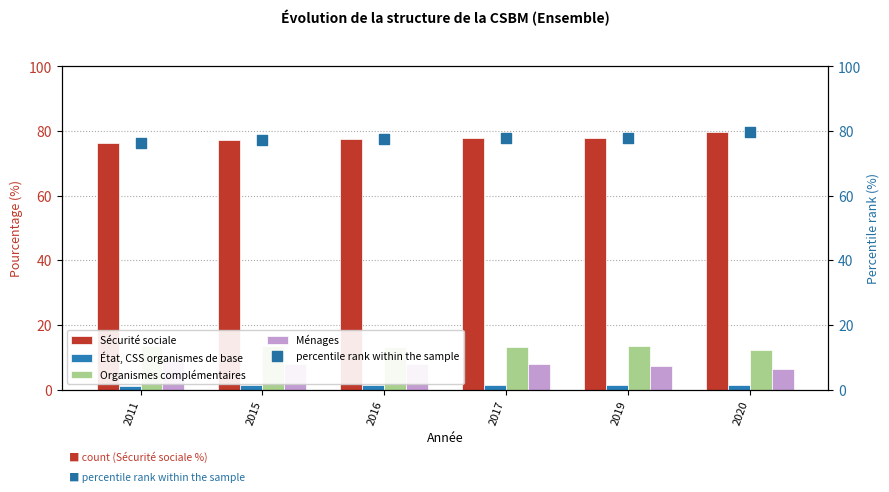

Which series contains the lowest Y value?

État, CSS organismes de base